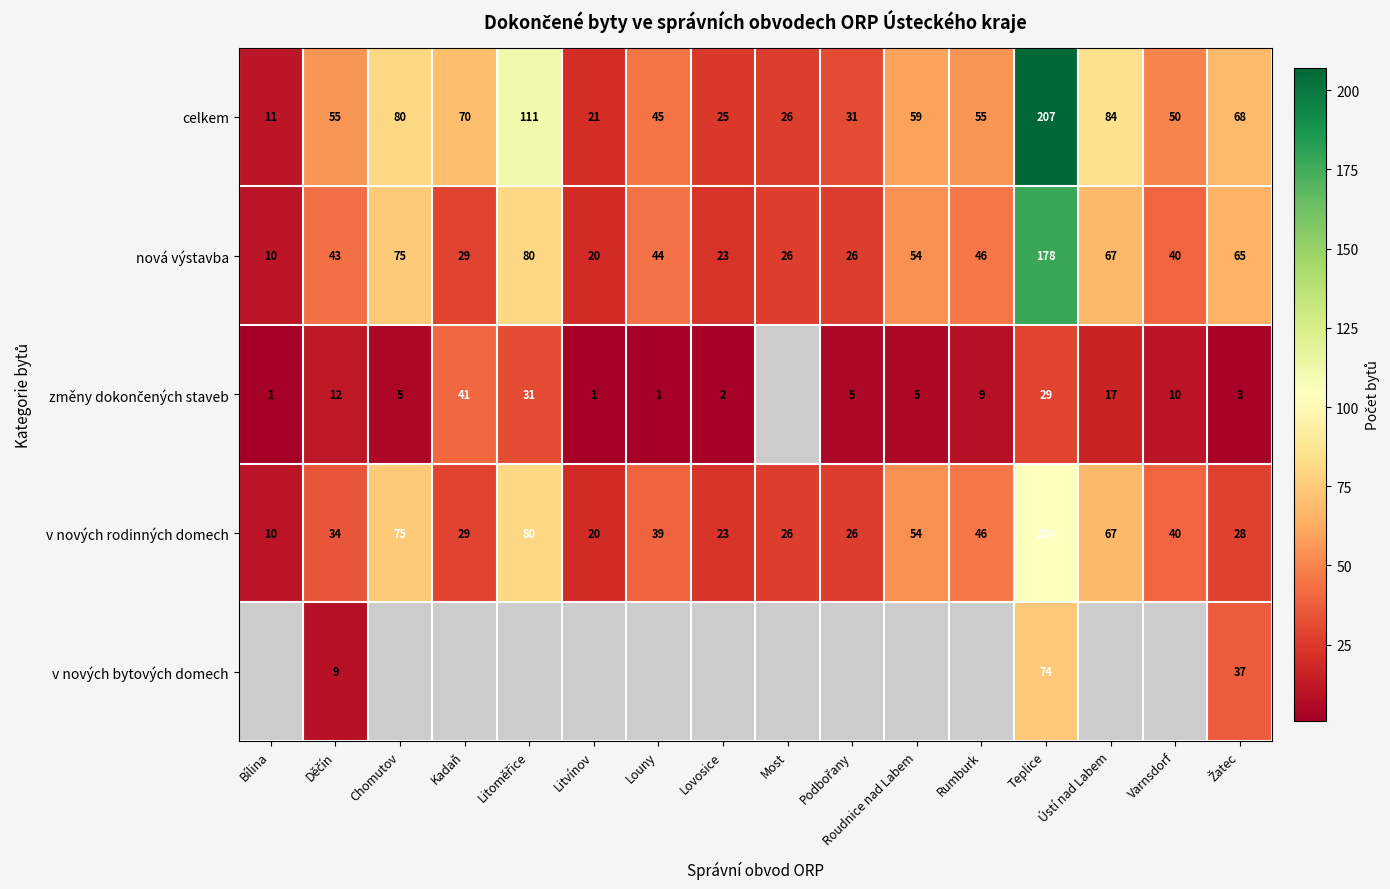

Between Bílina and Žatec, which is larger?

Žatec